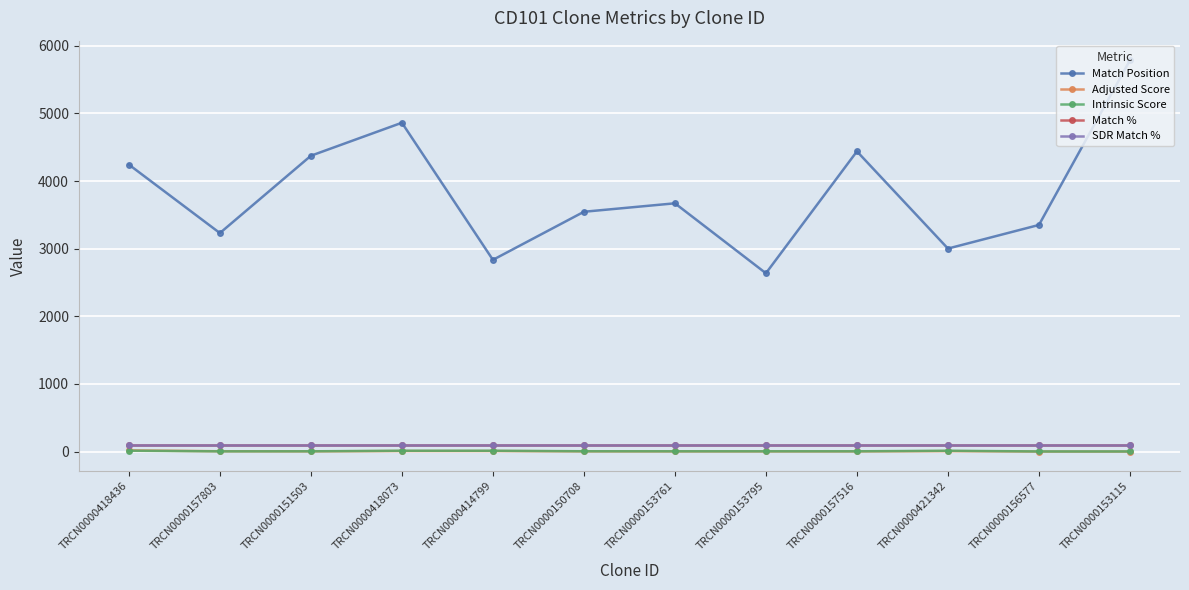

Is the value of Adjusted Score at TRCN0000151503 greater than the value of SDR Match % at TRCN0000153761?

No